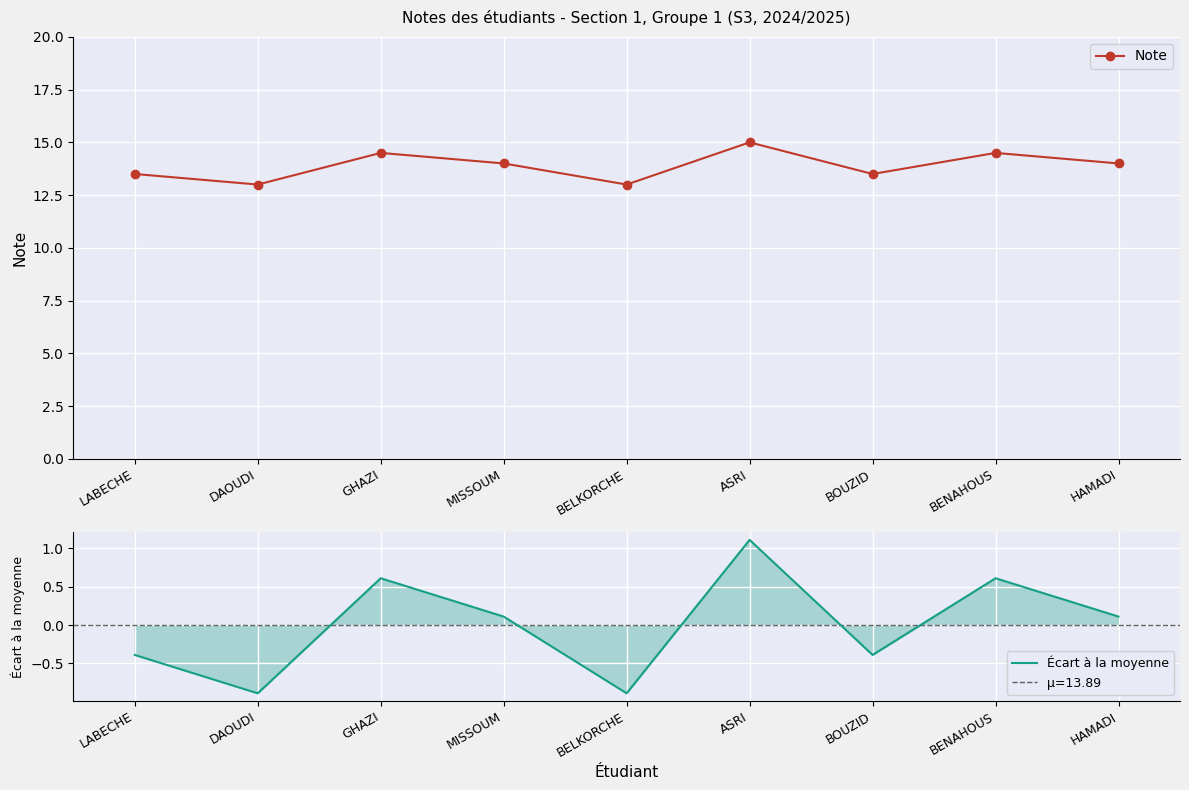

Which label corresponds to the smallest value in the chart?

DAOUDI